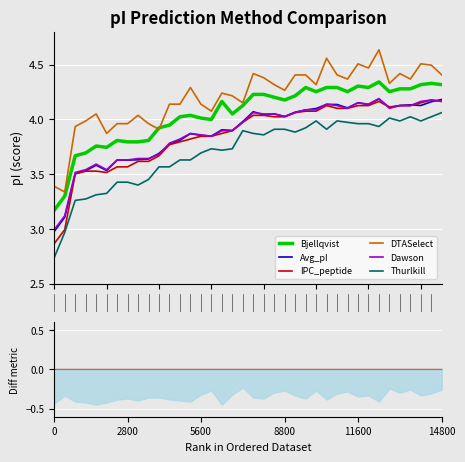

True or false: IPC_peptide and DTASelect cross at least once.

False